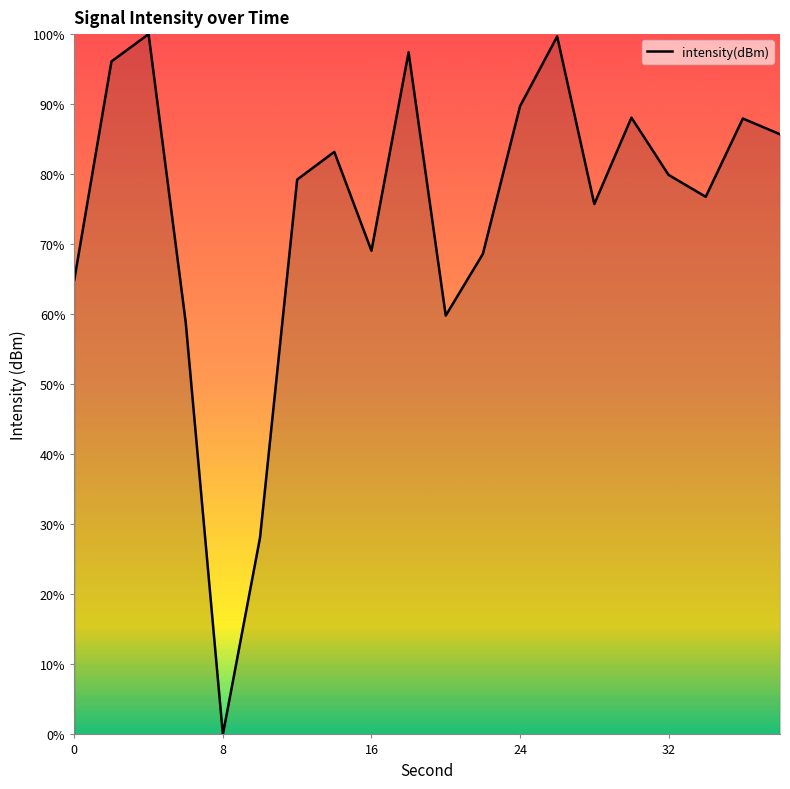

What is the difference between the maximum and minimum values?

100.0